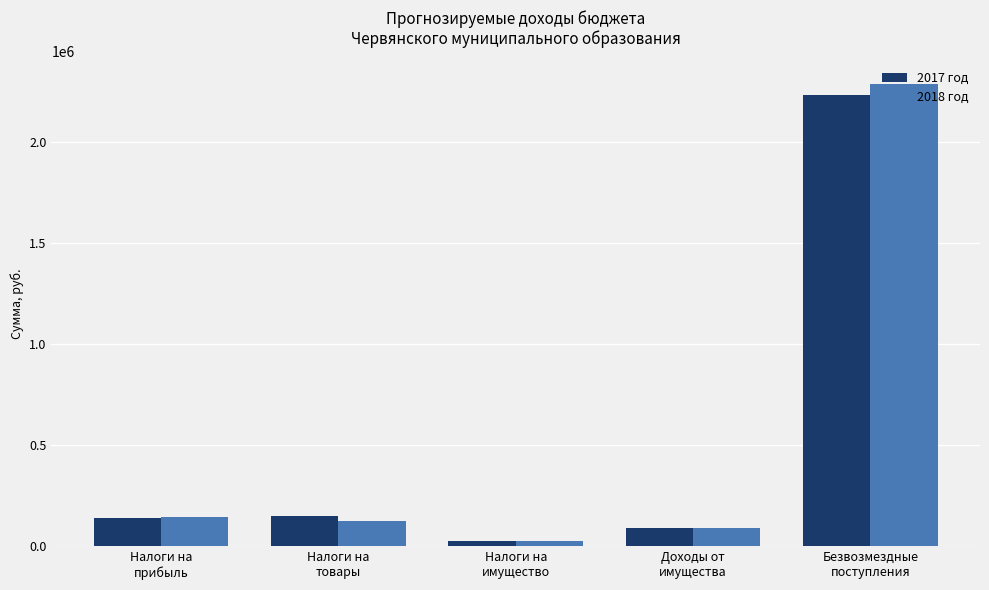

At which category does the chart reach its minimum across all series?

Налоги на
имущество